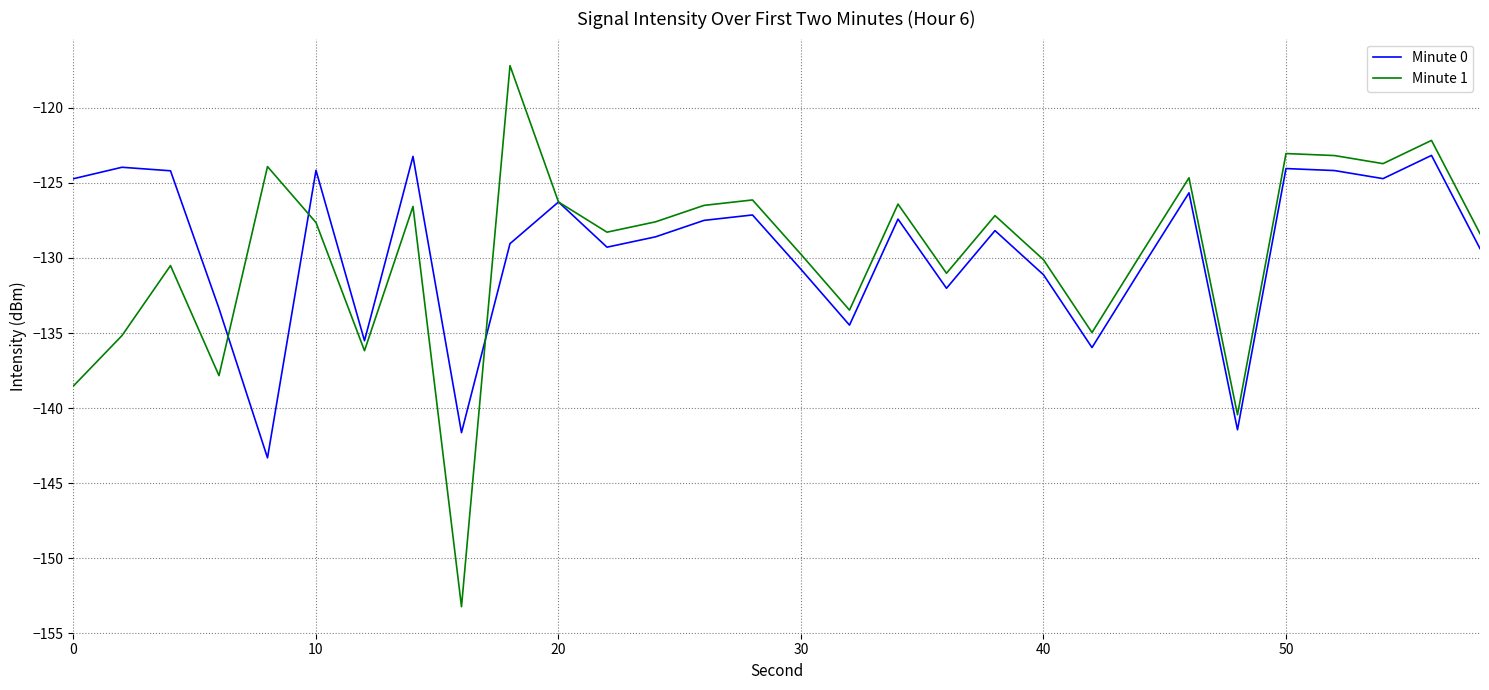

At how many categories does at least one series exceed -122?

1